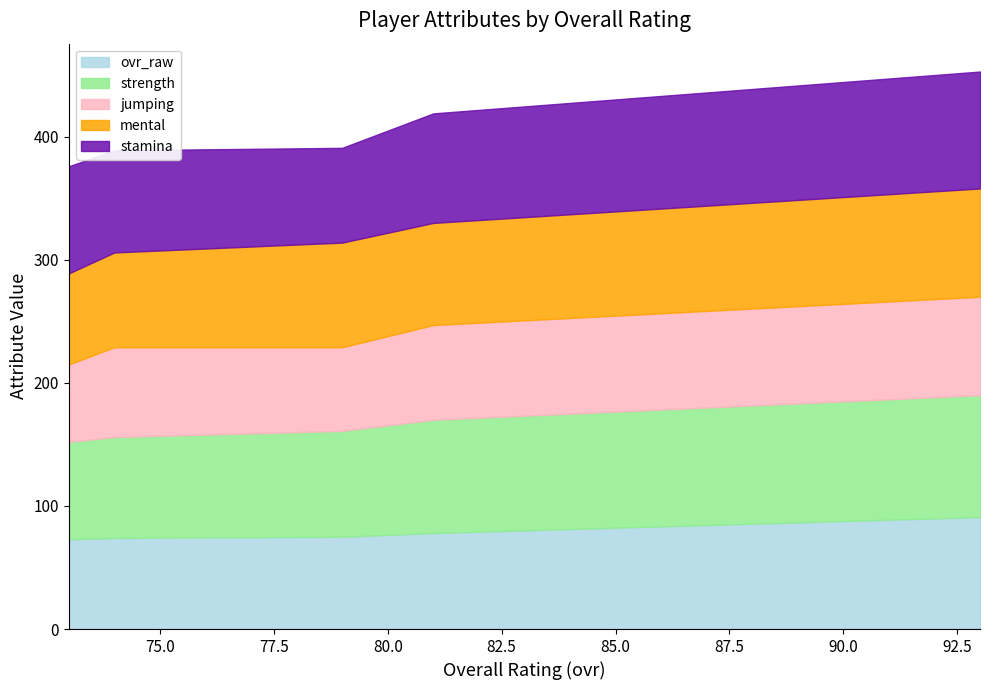

How many data points in jumping are less than 73?

2